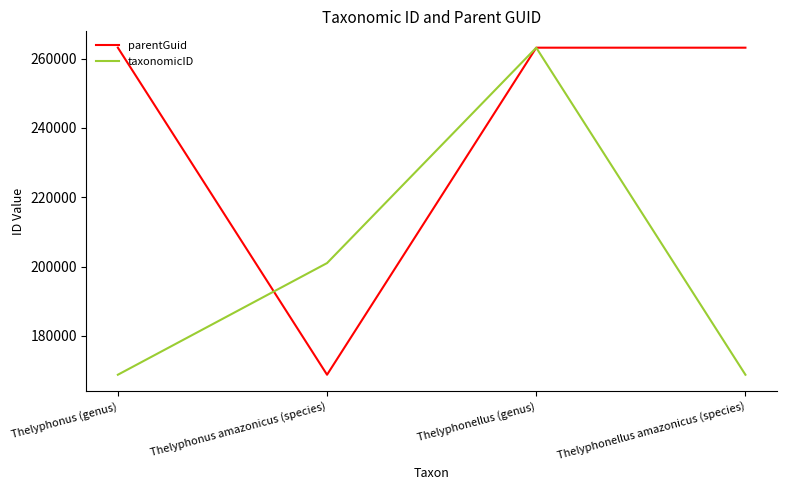

What position from the right is Thelyphonus amazonicus (species)?

3